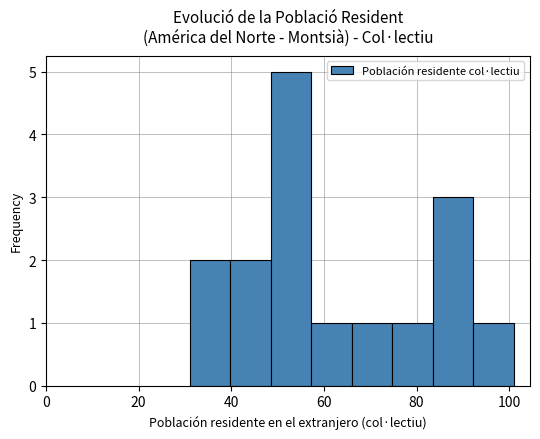

Reading left to right, list every bar in this chart as the range it spans on the x-axis followed by its height. Neither the bar edges nor the heights are printed on the chart, so give them approximately, as read against the axes.

32 to 40: 2
40 to 48: 2
48 to 58: 5
58 to 66: 1
66 to 74: 1
74 to 84: 1
84 to 92: 3
92 to 102: 1